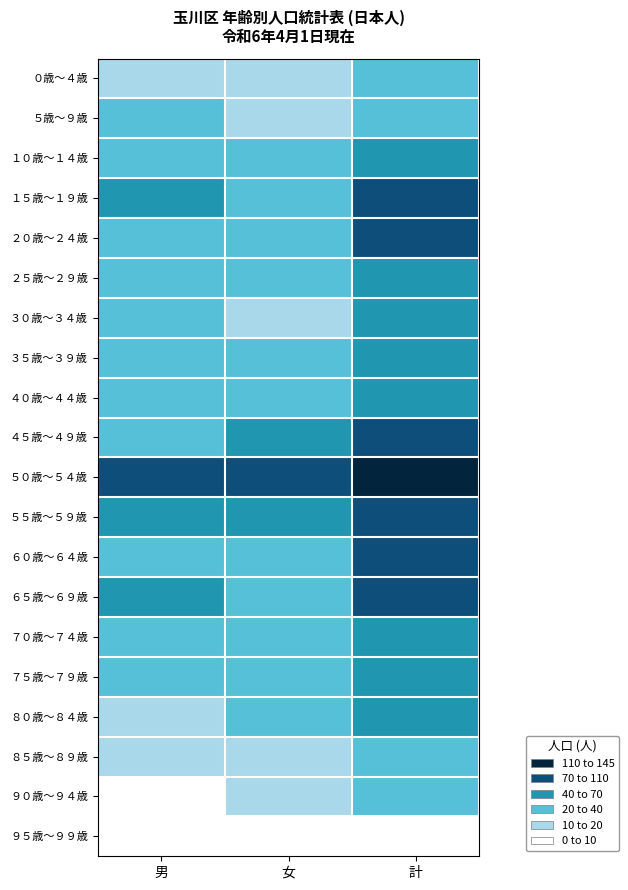

Reading left to right, extract all data points from this chart.

０歳～４歳: 男=15	女=14	計=29
５歳～９歳: 男=21	女=18	計=39
１０歳～１４歳: 男=24	女=23	計=47
１５歳～１９歳: 男=60	女=28	計=88
２０歳～２４歳: 男=37	女=33	計=70
２５歳～２９歳: 男=30	女=35	計=65
３０歳～３４歳: 男=23	女=19	計=42
３５歳～３９歳: 男=22	女=31	計=53
４０歳～４４歳: 男=37	女=31	計=68
４５歳～４９歳: 男=39	女=64	計=103
５０歳～５４歳: 男=72	女=73	計=145
５５歳～５９歳: 男=56	女=45	計=101
６０歳～６４歳: 男=35	女=35	計=70
６５歳～６９歳: 男=40	女=36	計=76
７０歳～７４歳: 男=28	女=39	計=67
７５歳～７９歳: 男=27	女=27	計=54
８０歳～８４歳: 男=16	女=36	計=52
８５歳～８９歳: 男=11	女=18	計=29
９０歳～９４歳: 男=4	女=16	計=20
９５歳～９９歳: 男=2	女=0	計=2